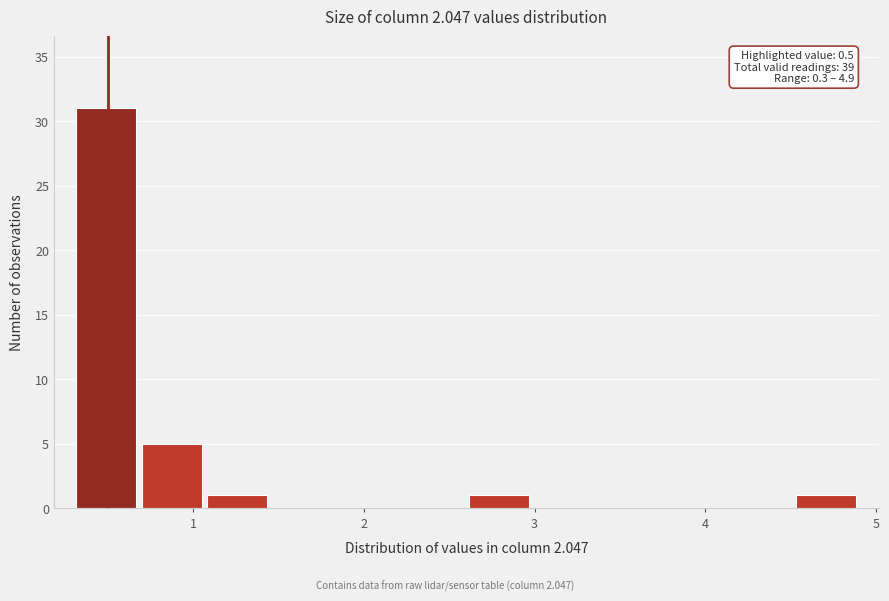

Read against the x-axis, roughly where is the centre of the tallest bar?

0.5